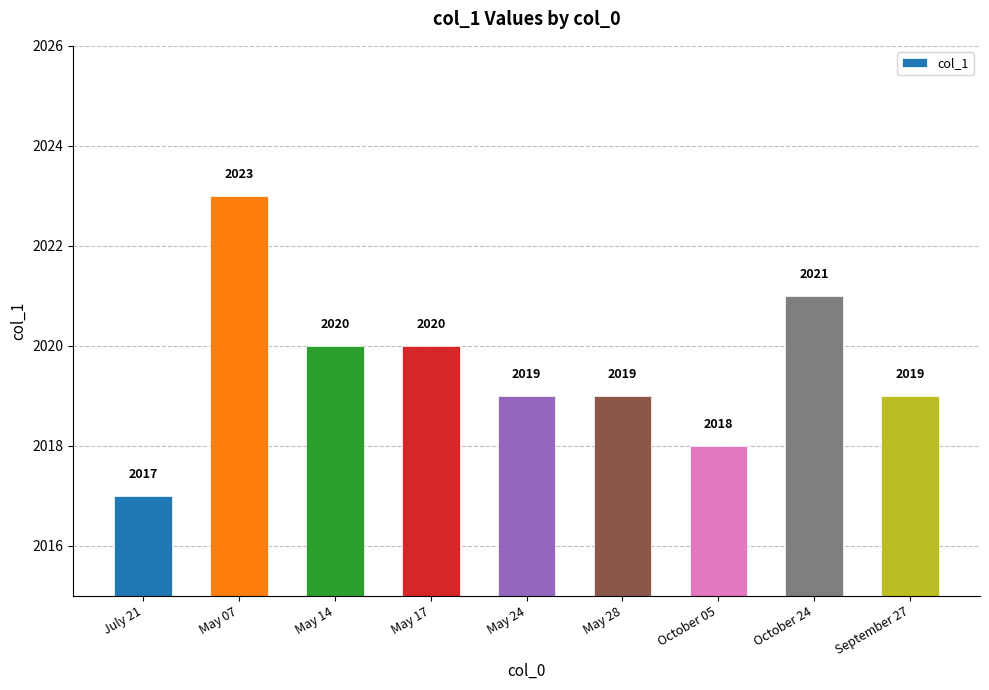

What is the greatest value displayed?

2023